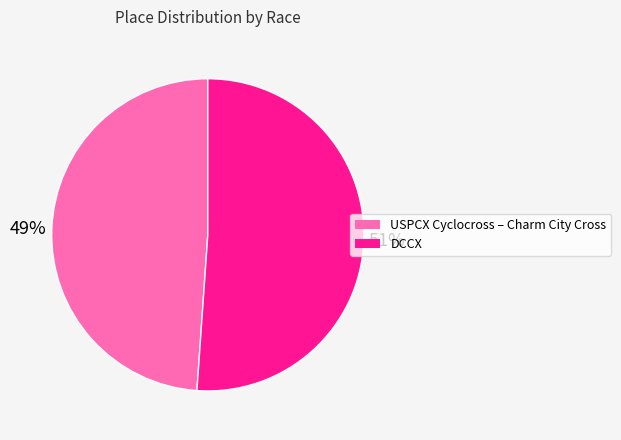

Which category has the biggest portion of the pie?

DCCX